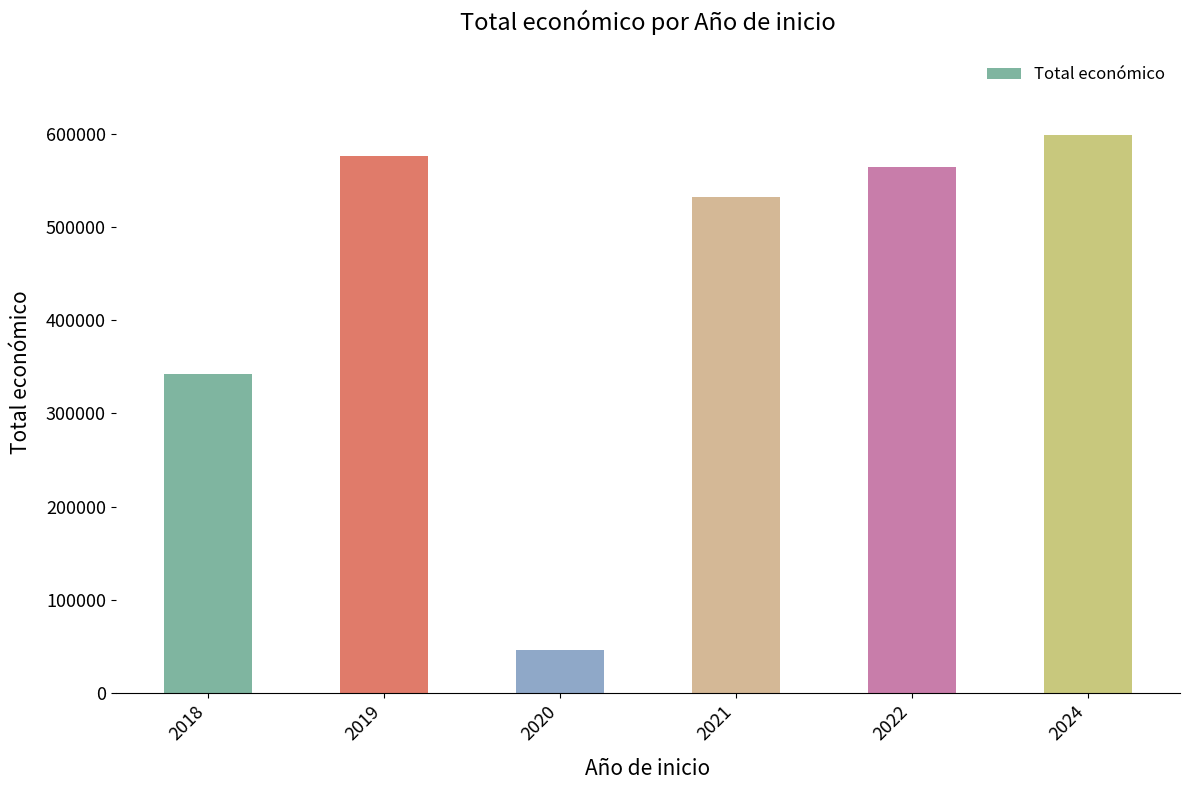

What is the value of the 4th bar from the left?

532579